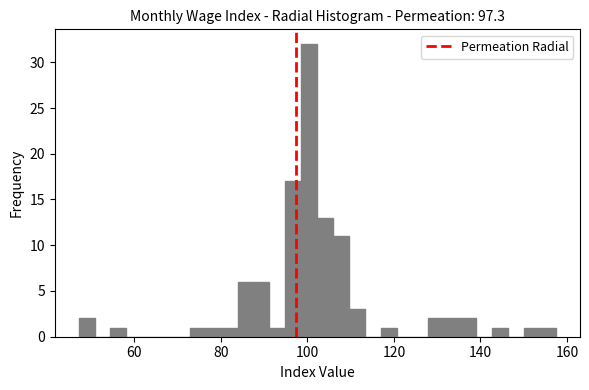

Around what value on the x-axis is the tallest bar? Give the approximate position of its centre, as read against the axis.

100